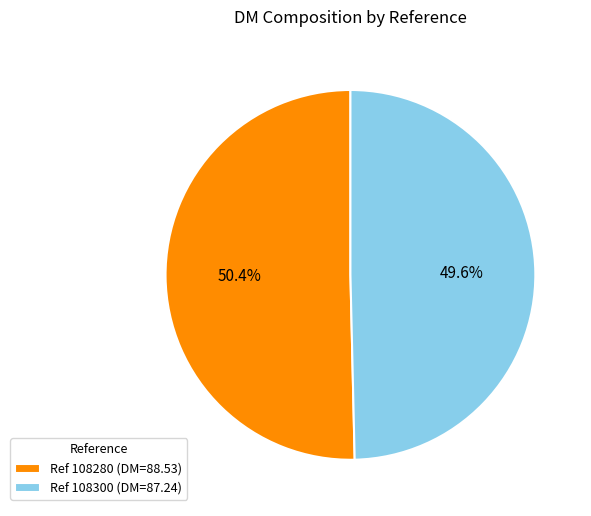

Which category has the biggest portion of the pie?

Ref 108280 (DM=88.53)